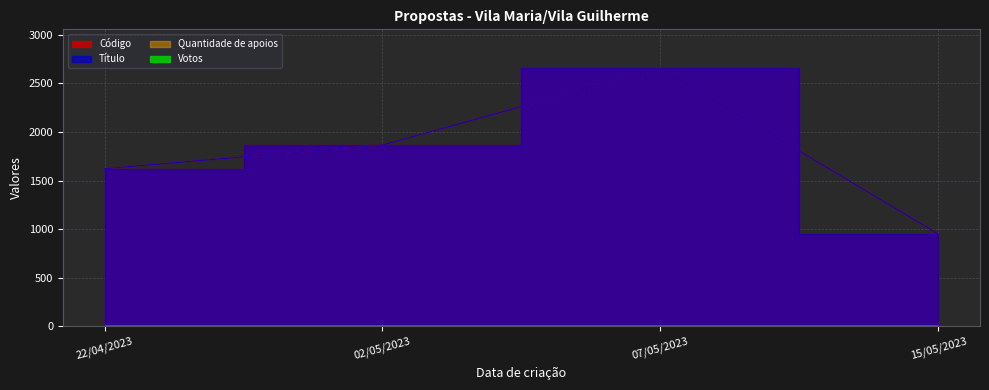

True or false: Código and Título cross at least once.

False